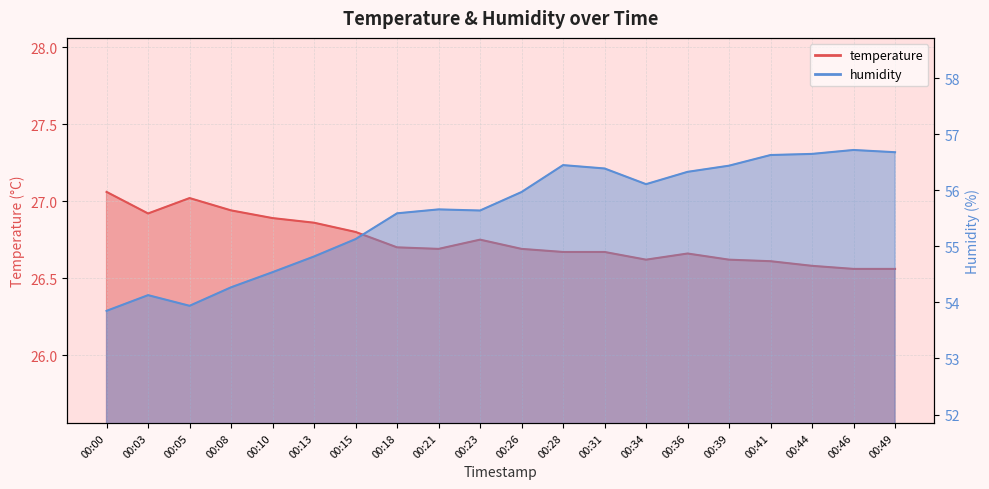

Where is humidity nearest to the value 55?

00:15